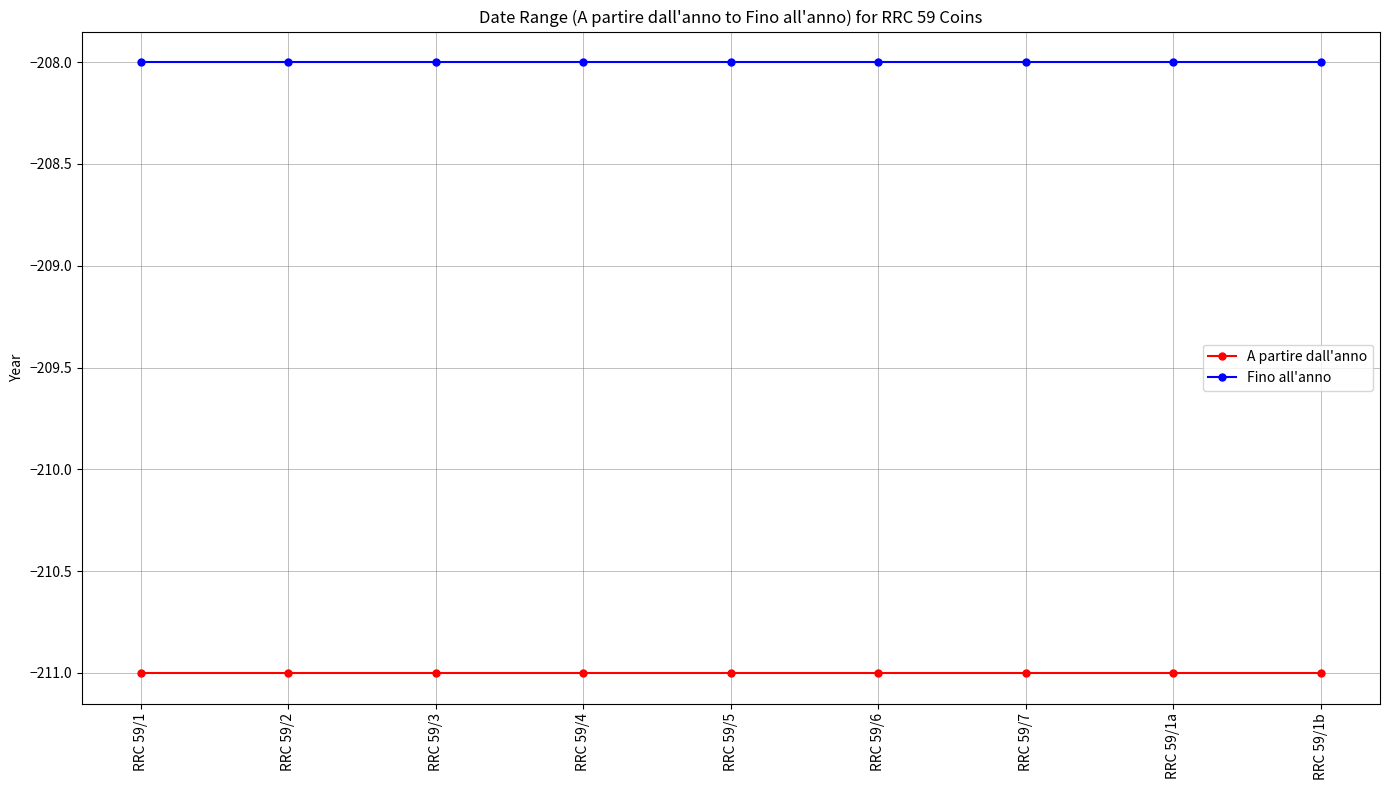

Is it true that Fino all'anno equals -348 at RRC 59/2?

False